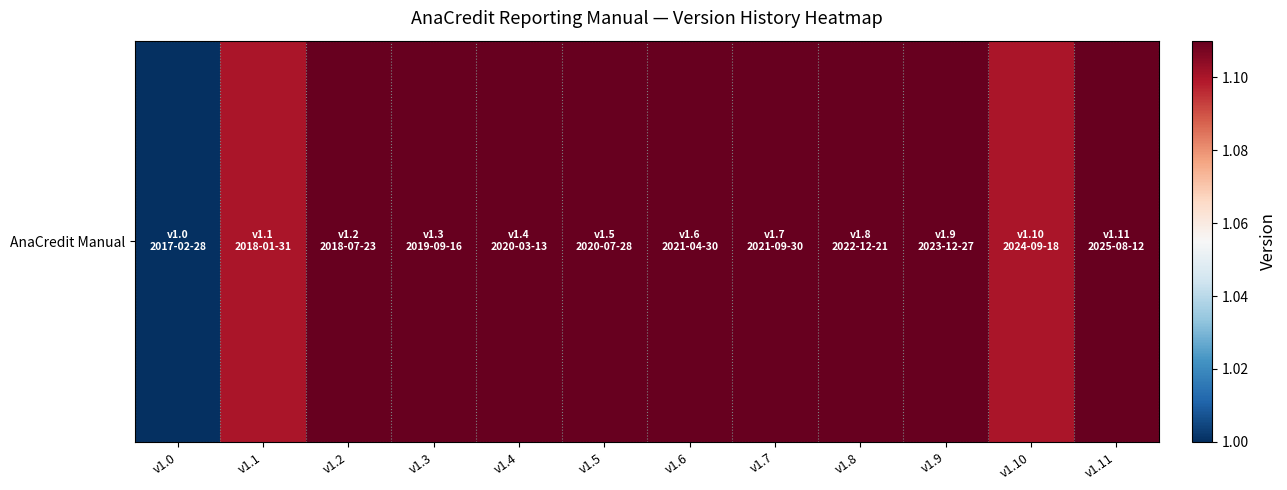

How many data points are above 1?

11